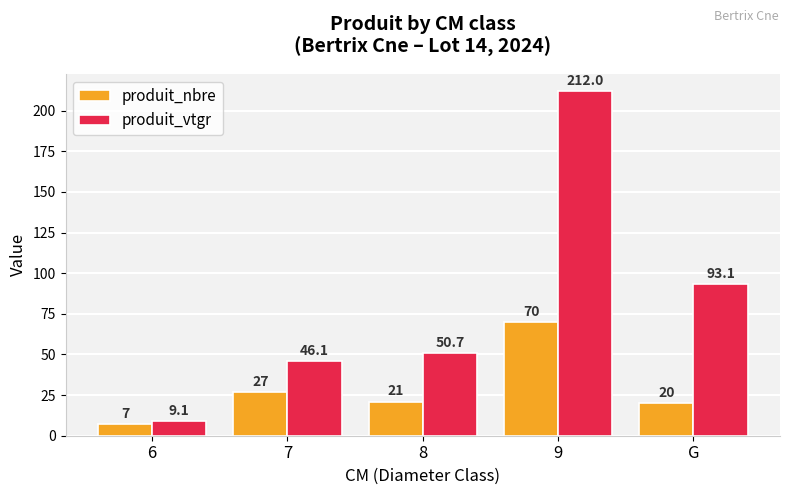

Reading right to left, extract all data points from this chart.

produit_nbre: 20.0	70.0	21.0	27.0	7.0
produit_vtgr: 93.1	212.0	50.7	46.1	9.1